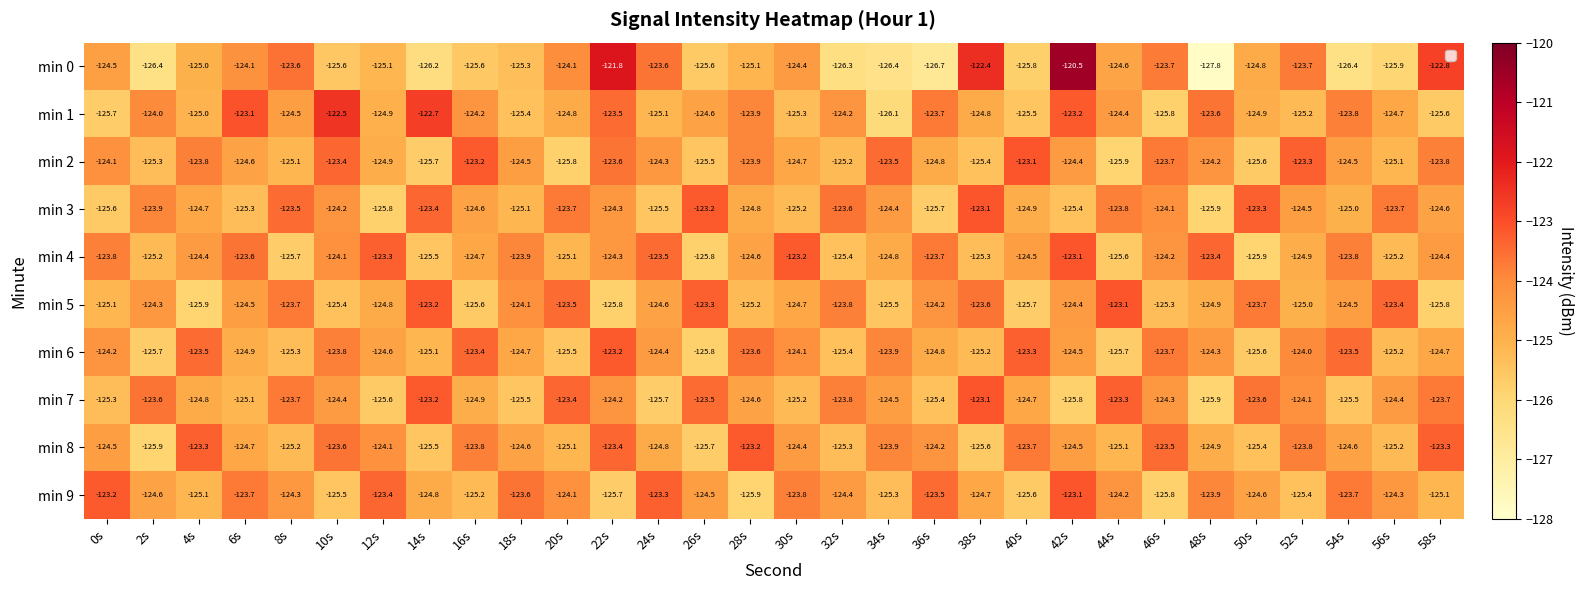

What is the difference between the maximum and second lowest values in the min 7 series?

2.7